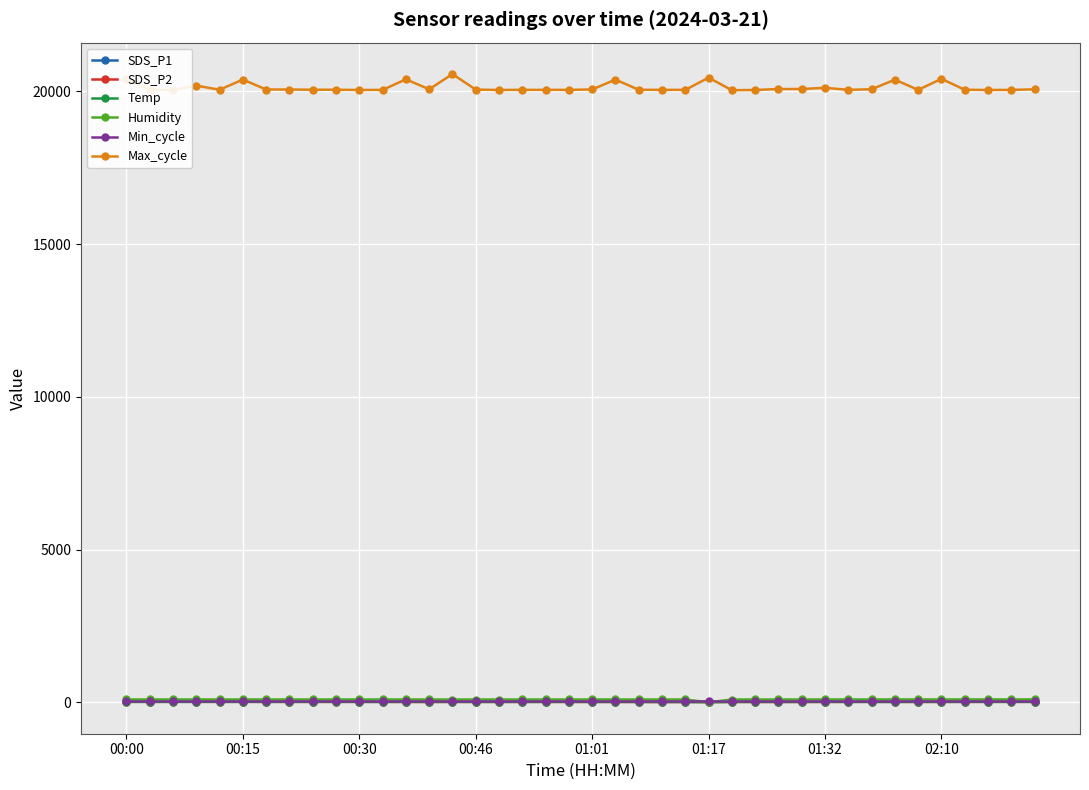

What is the maximum value shown in the chart?

20565.0